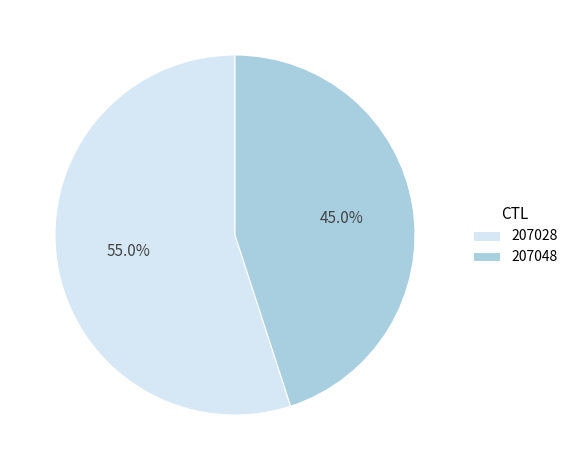

What is the total percentage of 207028 and 207048?

100.0%